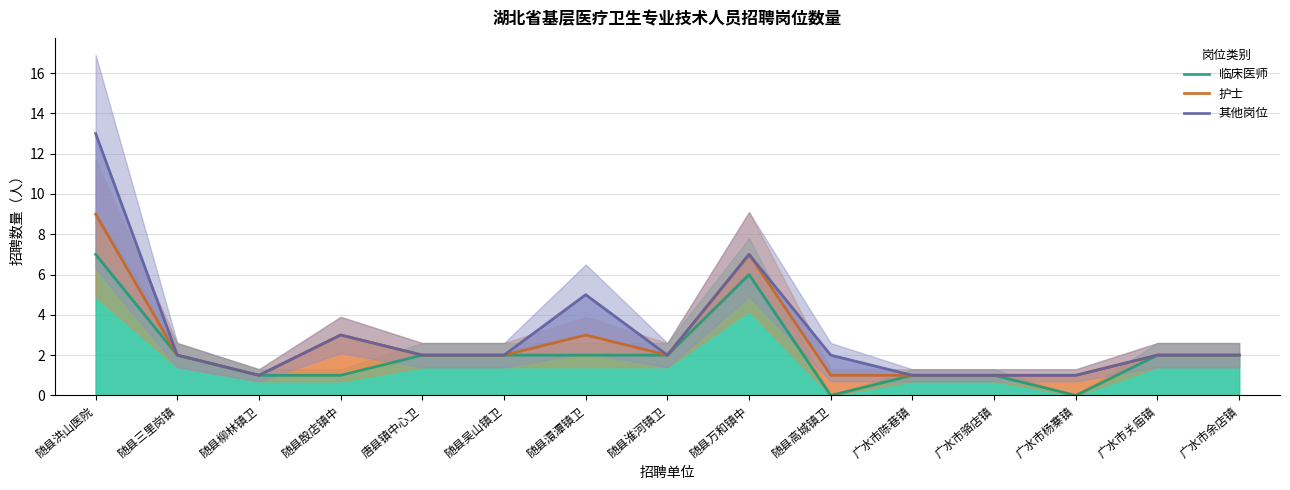

Where does the 其他岗位 series first go above 2?

随县洪山医院